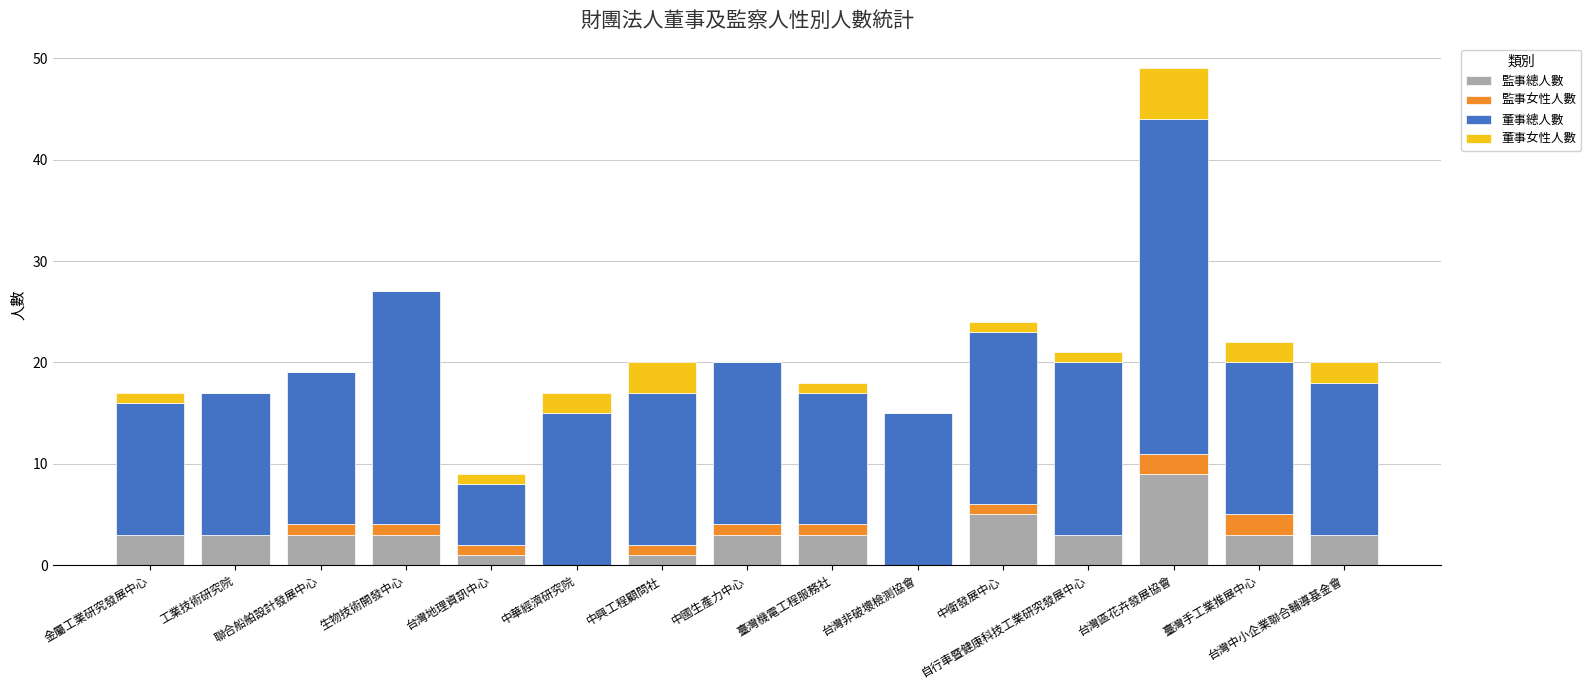

At which category is the sum across all series the highest?

台灣區花卉發展協會